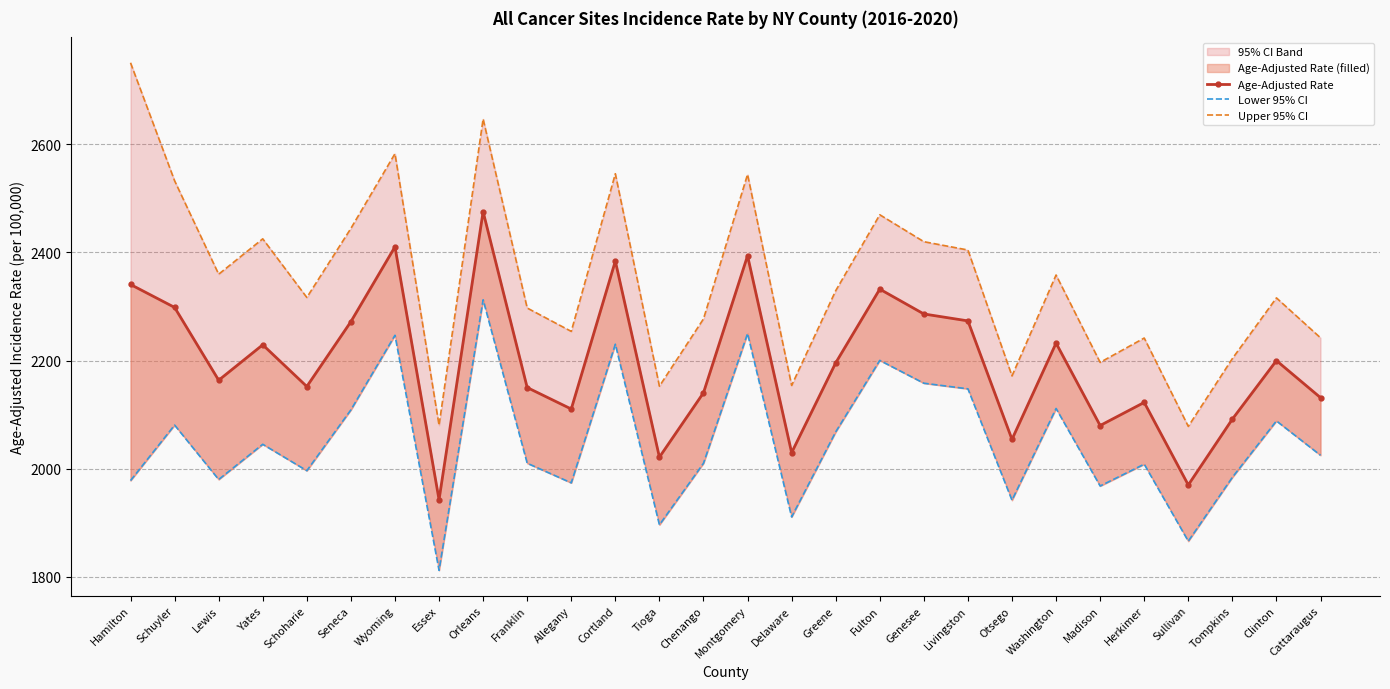

What is the lowest value of the Lower 95% CI series?

1812.2